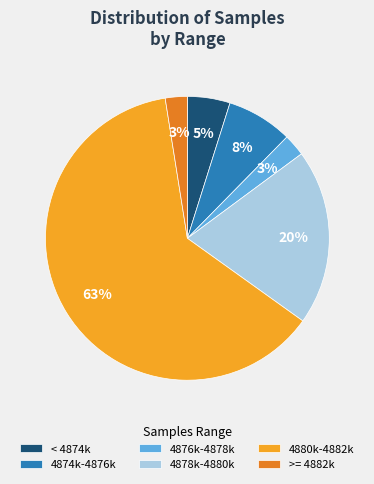

Which category accounts for the majority?

4880k-4882k